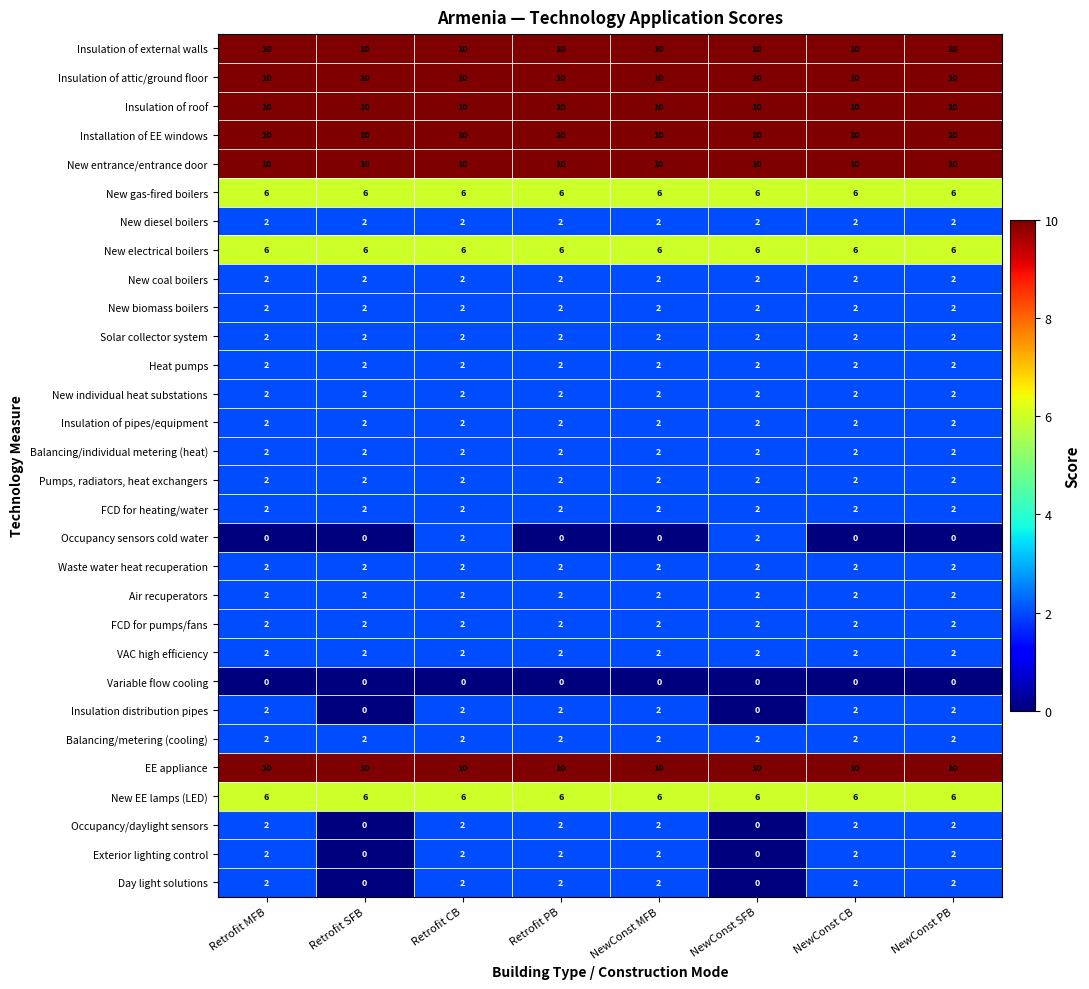

What is the sum of all New gas-fired boilers values?

48